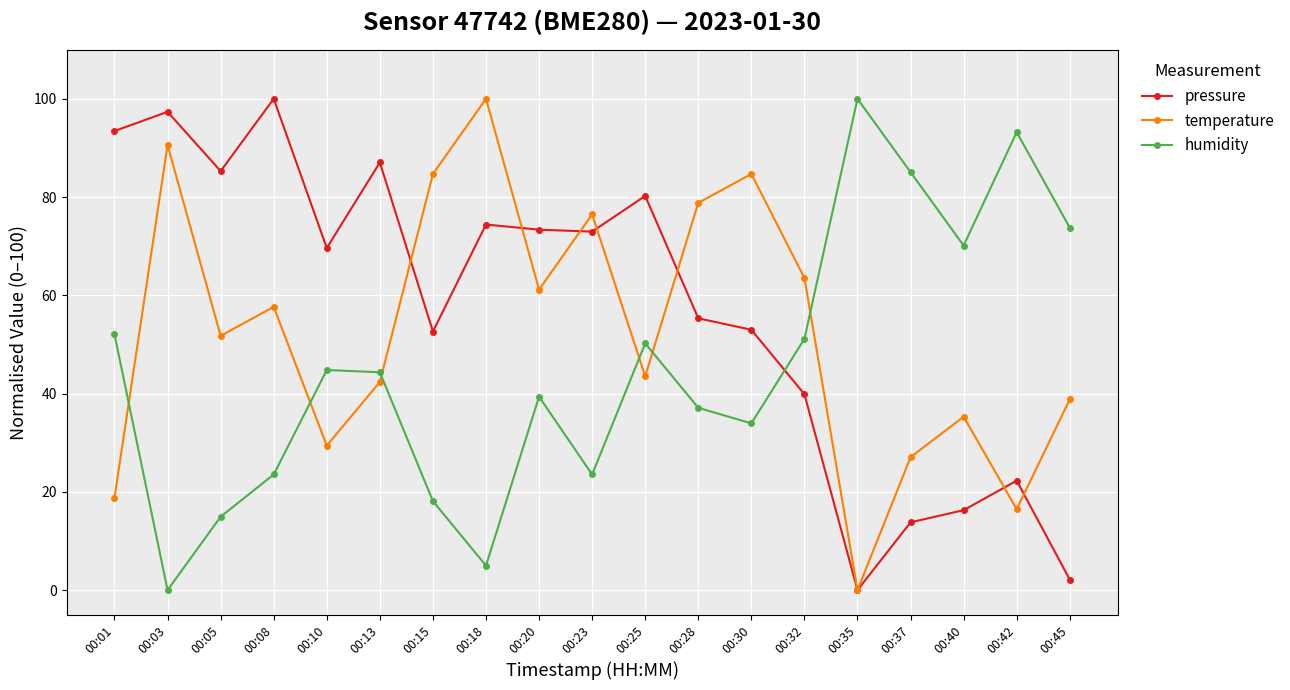

How many values in the temperature series exceed 51?

10